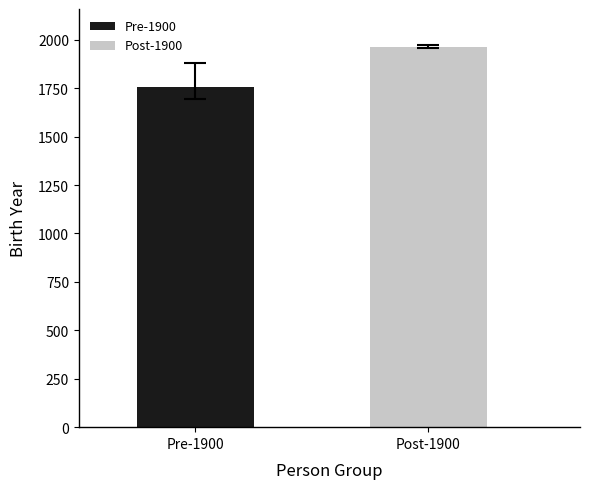

Are the bars horizontal?

No